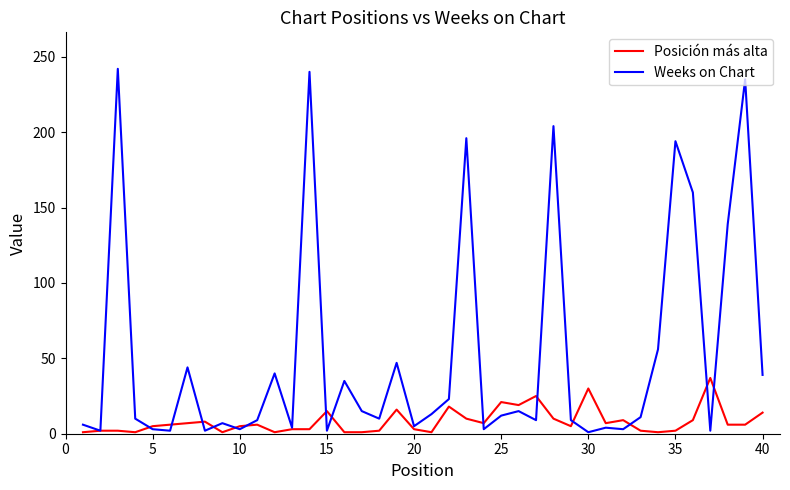

What are all the series names shown in the legend?

Posición más alta, Weeks on Chart